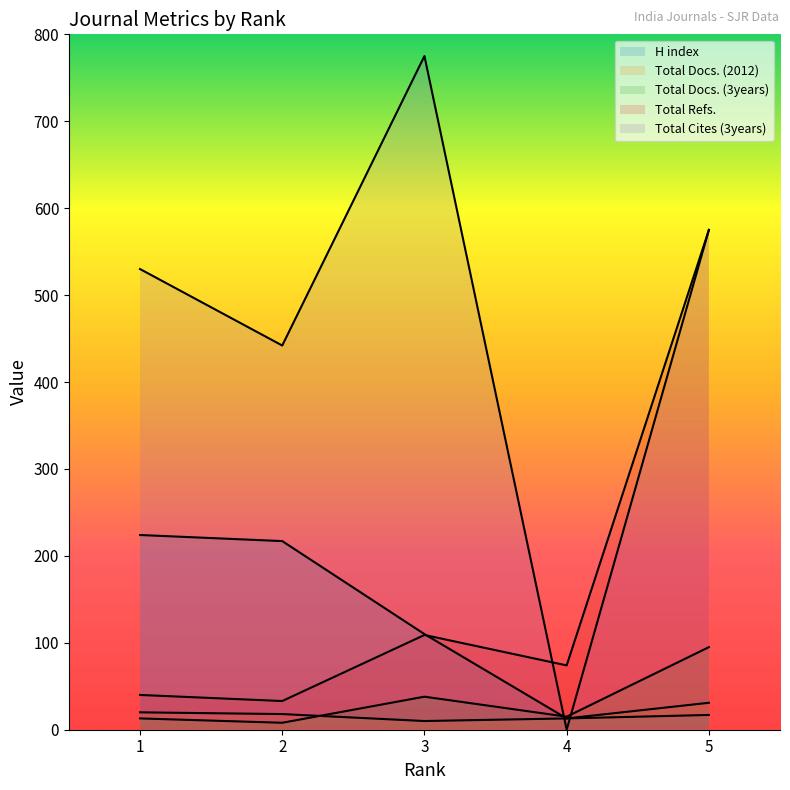

True or false: Total Docs. (2012) has more than 0 interior local peaks.

False